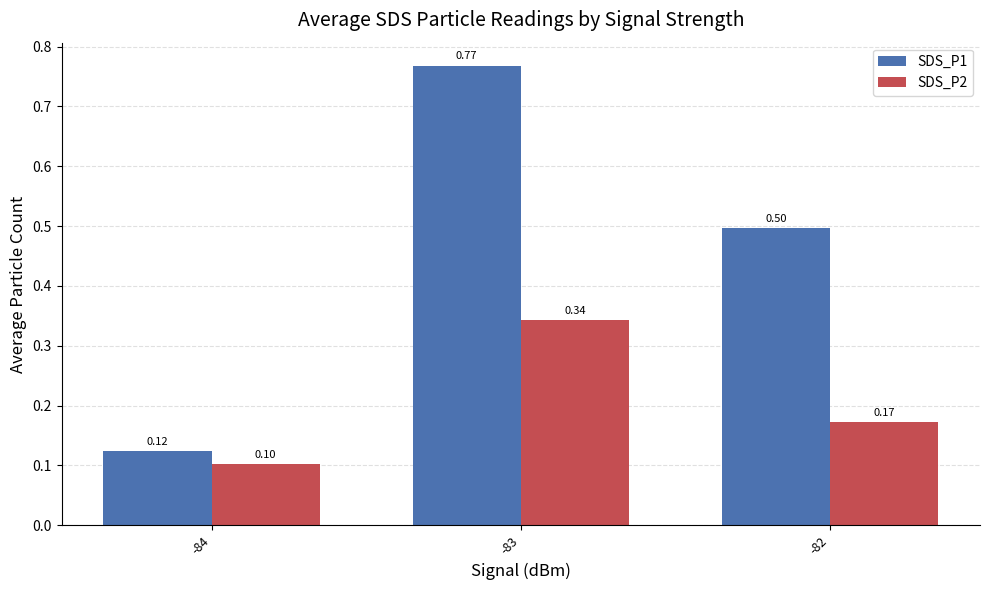

Is the value of SDS_P1 at -82 greater than the value of SDS_P2 at -82?

Yes